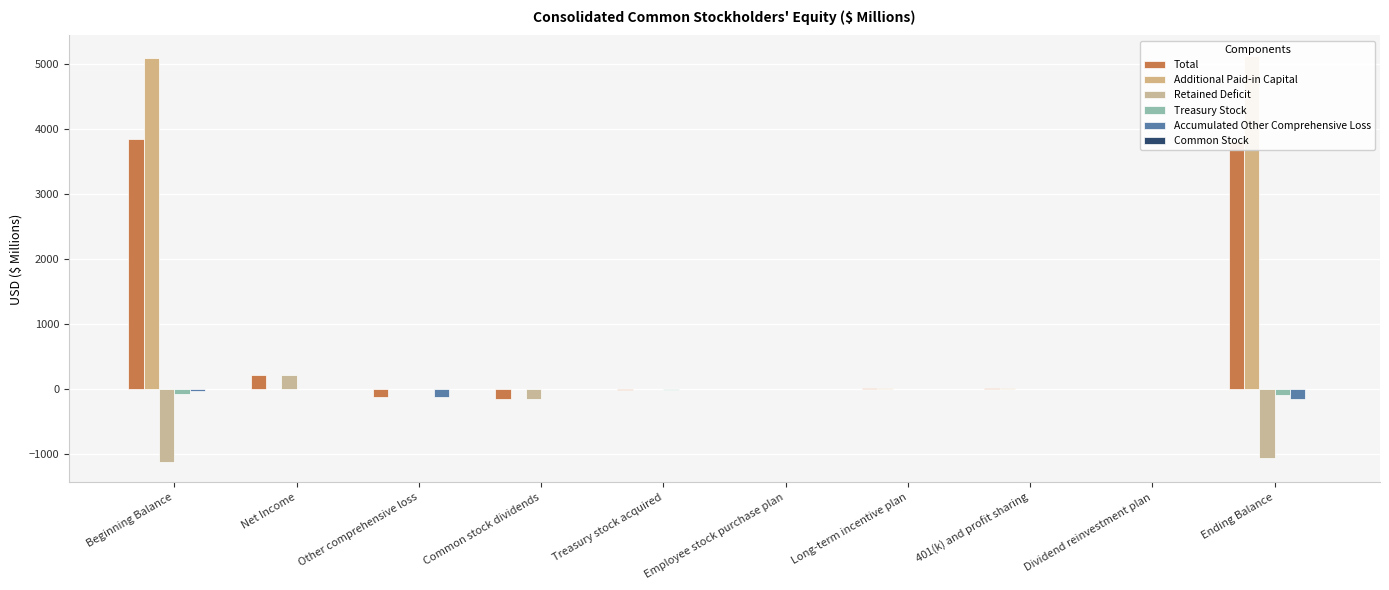

What is the difference between the maximum and minimum values in the Total series?

3995.9